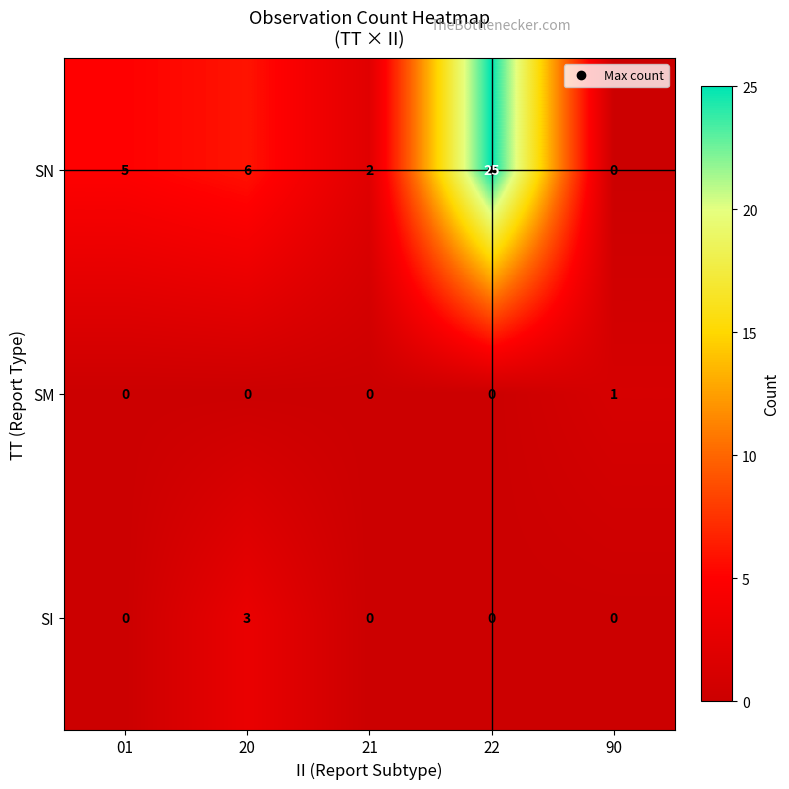

How many SI values are between 0 and 1?

4